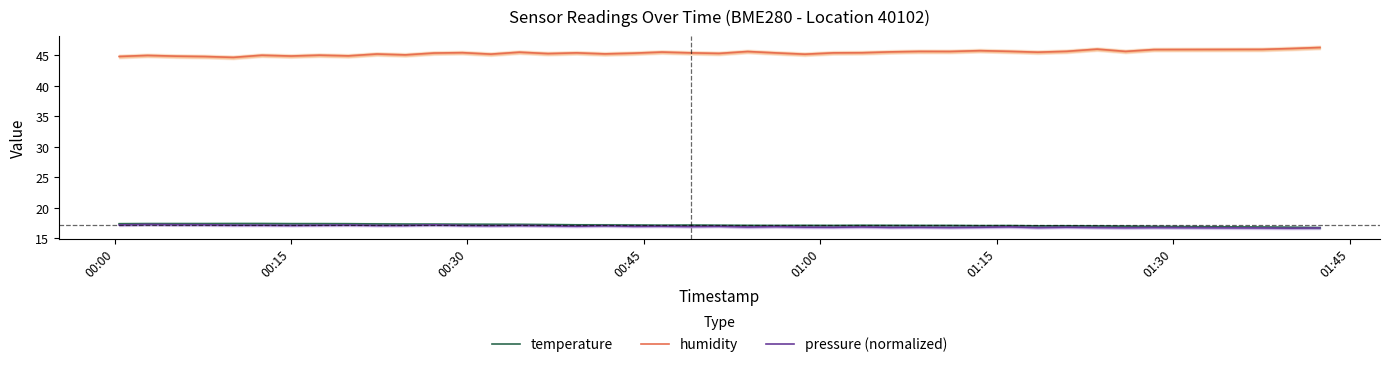

True or false: pressure (normalized) and humidity intersect in this chart.

False